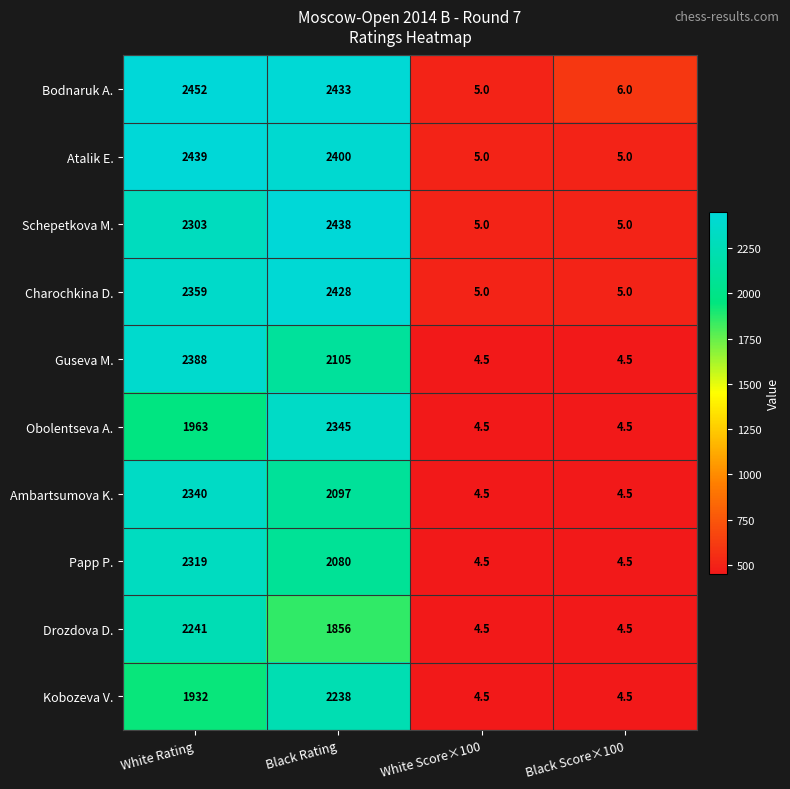

The value of Drozdova D. at White Rating is 2241.0. True or false?

True